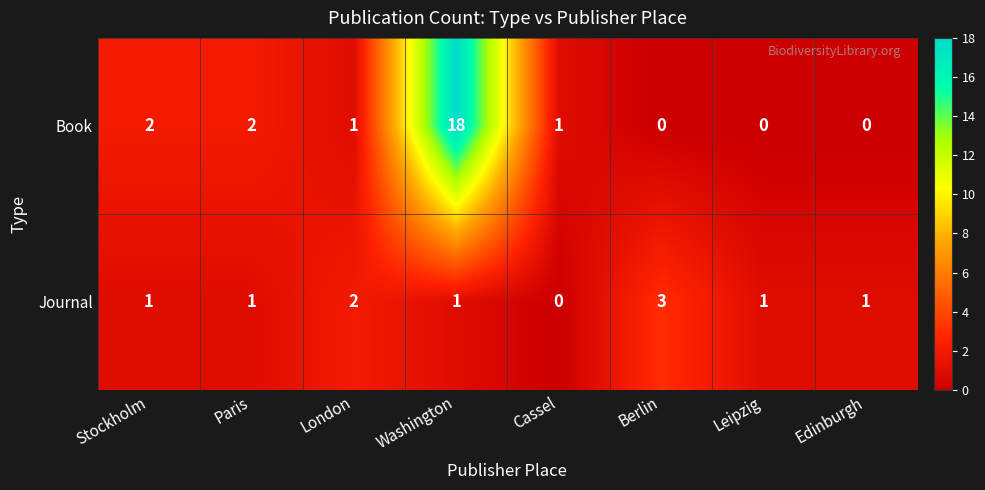

At which label does Book first exceed 1?

Stockholm